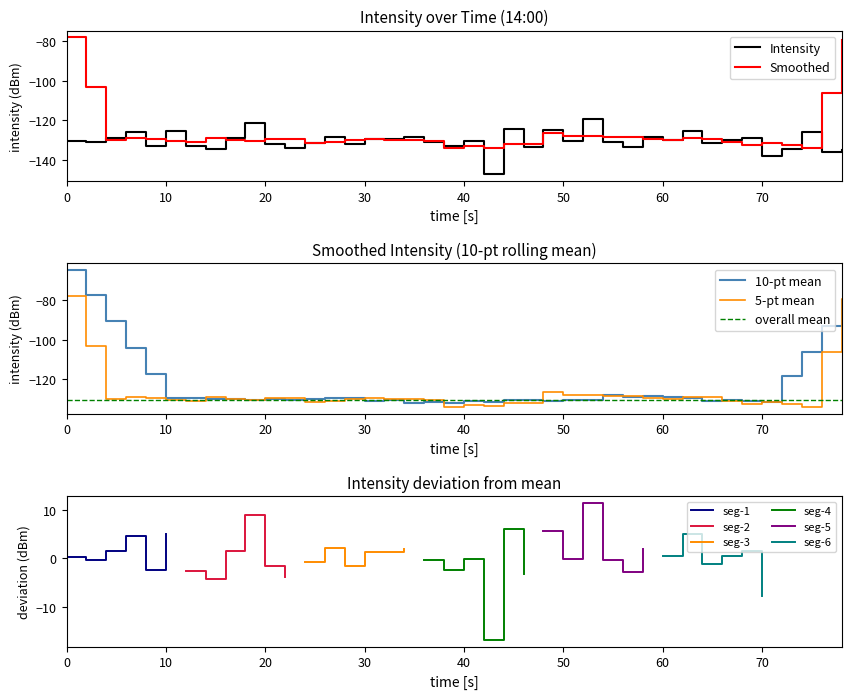

Is it true that Smoothed equals -127.9 at 50?

True